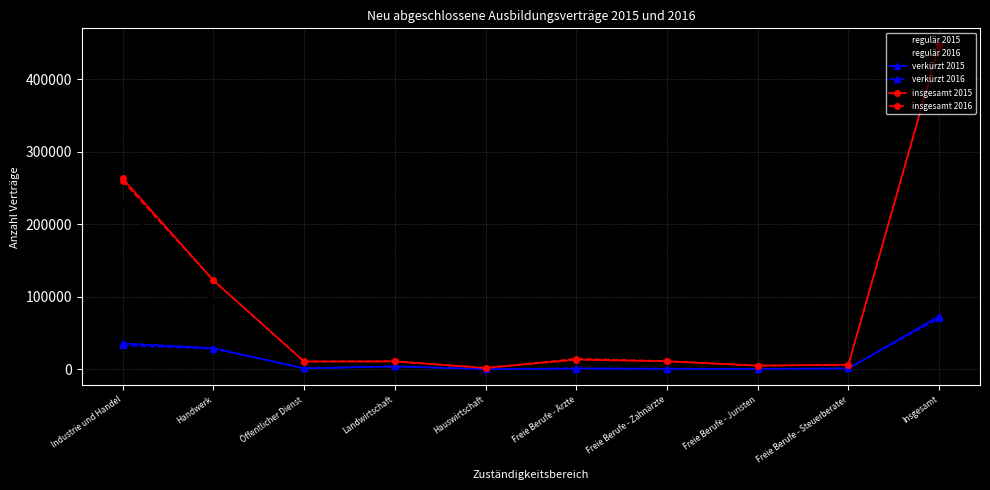

True or false: verkürzt 2016 has a value of 681 at Freie Berufe - Zahnärzte.

True